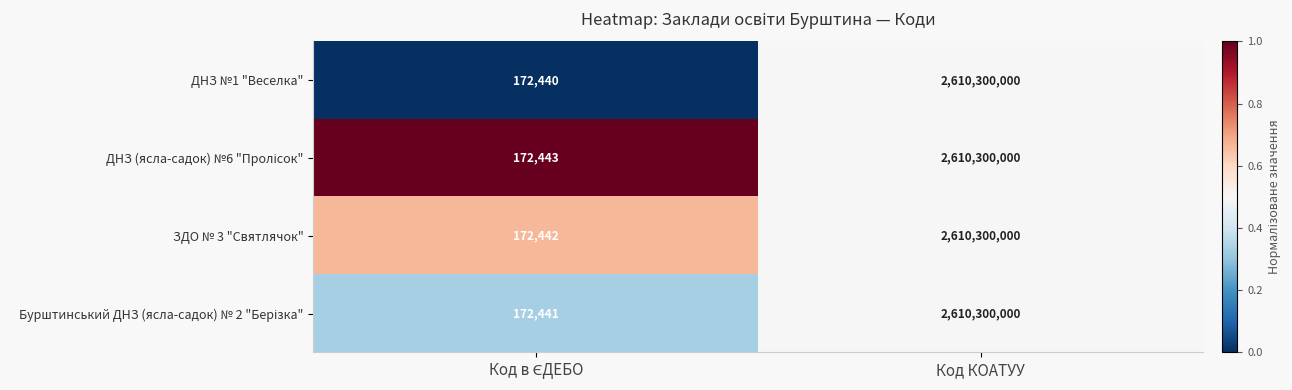

At which category is the sum across all series the highest?

Код КОАТУУ